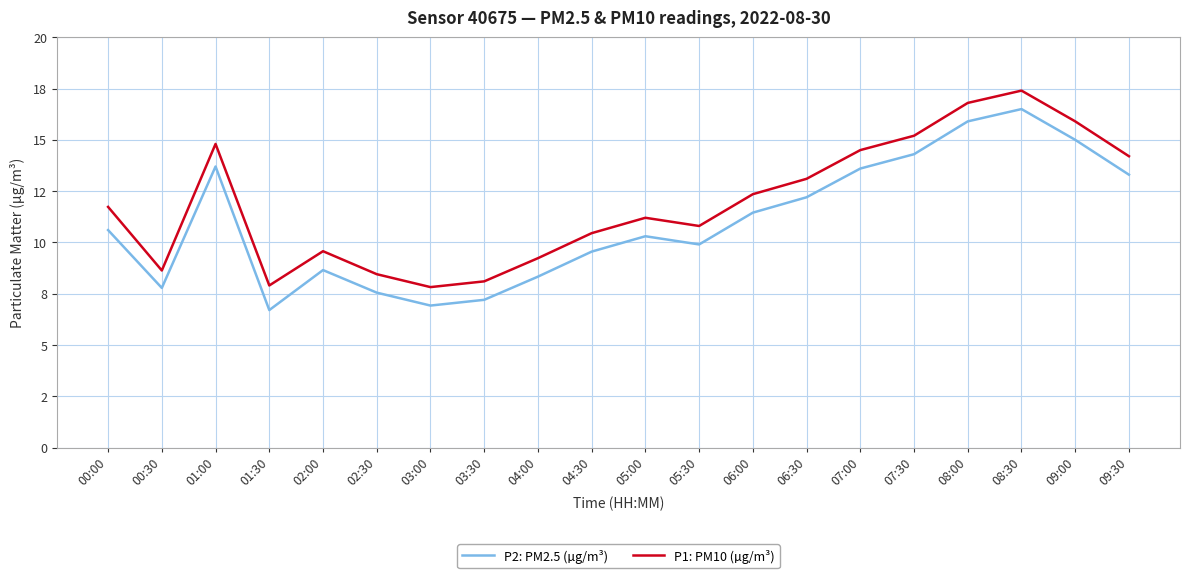

Where is the first local maximum for P2: PM2.5 (µg/m³)?

01:00